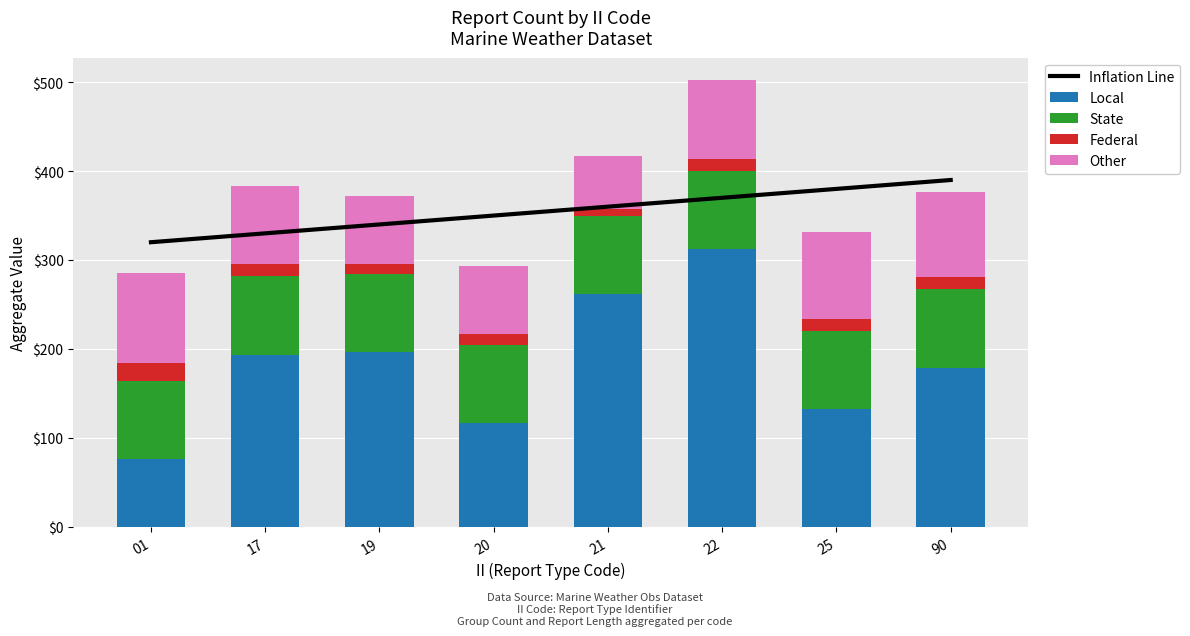

At which label does Local reach its peak?

22